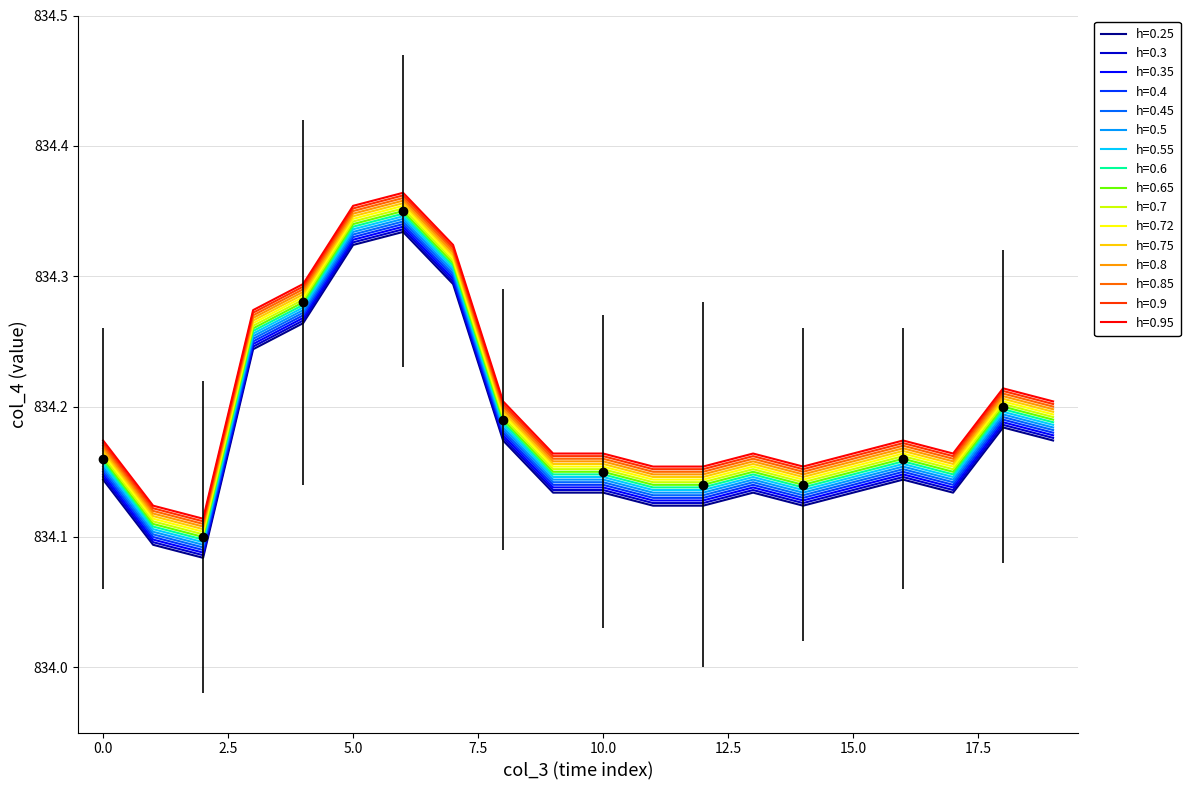

What is the average value?

834.2